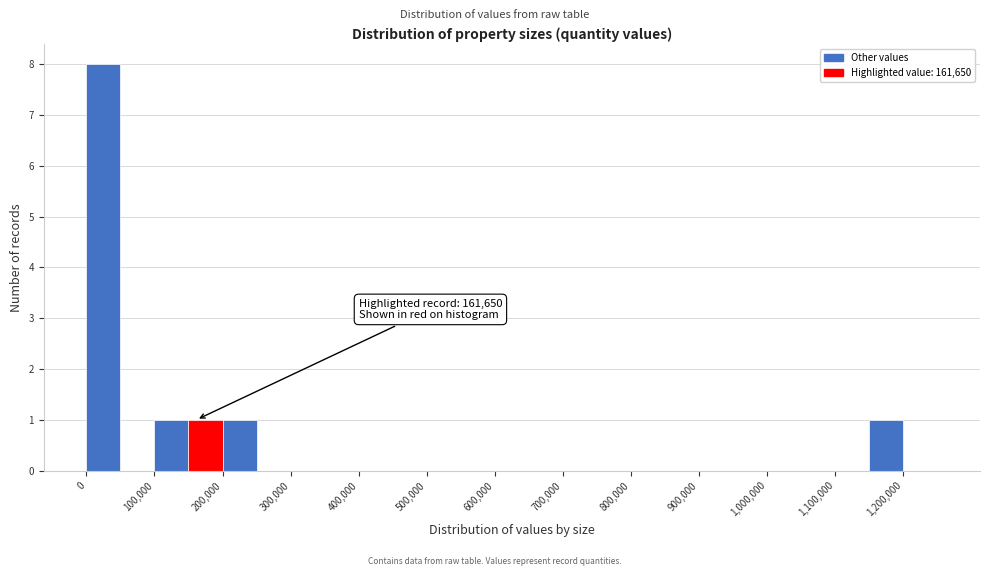

Which range on the x-axis has the tallest bar?

0 to 50000